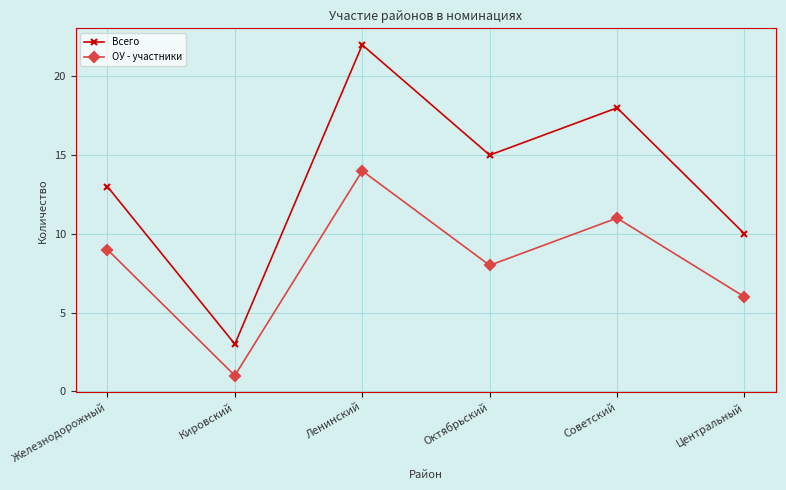

Reading right to left, list all the values displayed in this chart.

Всего: 10	18	15	22	3	13
ОУ - участники: 6	11	8	14	1	9